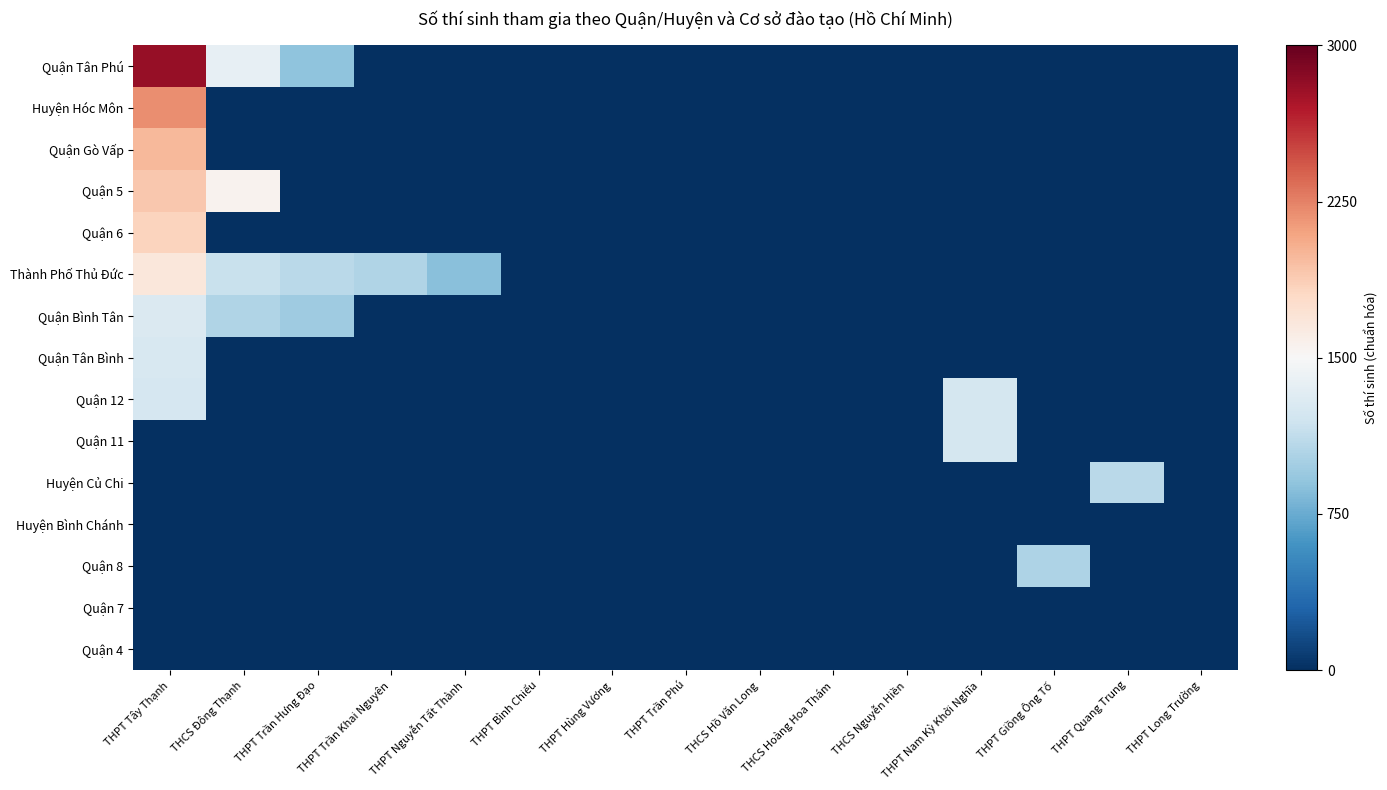

Reading right to left, list all the values displayed in this chart.

Quận Tân Phú: THPT Long Trường=-1.0	THPT Quang Trung=-1.0	THPT Giồng Ông Tố=-1.0	THPT Nam Kỳ Khởi Nghĩa=-1.0	THCS Nguyễn Hiền=-1.0	THCS Hoàng Hoa Thám=-1.0	THCS Hồ Văn Long=-1.0	THPT Trần Phú=-1.0	THPT Hùng Vương=-1.0	THPT Bình Chiểu=-1.0	THPT Nguyễn Tất Thành=-1.0	THPT Trần Khai Nguyên=-1.0	THPT Trần Hưng Đạo=-0.4	THCS Đông Thạnh=-0.1	THPT Tây Thạnh=0.9
Huyện Hóc Môn: THPT Long Trường=-1.0	THPT Quang Trung=-1.0	THPT Giồng Ông Tố=-1.0	THPT Nam Kỳ Khởi Nghĩa=-1.0	THCS Nguyễn Hiền=-1.0	THCS Hoàng Hoa Thám=-1.0	THCS Hồ Văn Long=-1.0	THPT Trần Phú=-1.0	THPT Hùng Vương=-1.0	THPT Bình Chiểu=-1.0	THPT Nguyễn Tất Thành=-1.0	THPT Trần Khai Nguyên=-1.0	THPT Trần Hưng Đạo=-1.0	THCS Đông Thạnh=-1.0	THPT Tây Thạnh=0.5
Quận Gò Vấp: THPT Long Trường=-1.0	THPT Quang Trung=-1.0	THPT Giồng Ông Tố=-1.0	THPT Nam Kỳ Khởi Nghĩa=-1.0	THCS Nguyễn Hiền=-1.0	THCS Hoàng Hoa Thám=-1.0	THCS Hồ Văn Long=-1.0	THPT Trần Phú=-1.0	THPT Hùng Vương=-1.0	THPT Bình Chiểu=-1.0	THPT Nguyễn Tất Thành=-1.0	THPT Trần Khai Nguyên=-1.0	THPT Trần Hưng Đạo=-1.0	THCS Đông Thạnh=-1.0	THPT Tây Thạnh=0.3
Quận 5: THPT Long Trường=-1.0	THPT Quang Trung=-1.0	THPT Giồng Ông Tố=-1.0	THPT Nam Kỳ Khởi Nghĩa=-1.0	THCS Nguyễn Hiền=-1.0	THCS Hoàng Hoa Thám=-1.0	THCS Hồ Văn Long=-1.0	THPT Trần Phú=-1.0	THPT Hùng Vương=-1.0	THPT Bình Chiểu=-1.0	THPT Nguyễn Tất Thành=-1.0	THPT Trần Khai Nguyên=-1.0	THPT Trần Hưng Đạo=-1.0	THCS Đông Thạnh=0.0	THPT Tây Thạnh=0.3
Quận 6: THPT Long Trường=-1.0	THPT Quang Trung=-1.0	THPT Giồng Ông Tố=-1.0	THPT Nam Kỳ Khởi Nghĩa=-1.0	THCS Nguyễn Hiền=-1.0	THCS Hoàng Hoa Thám=-1.0	THCS Hồ Văn Long=-1.0	THPT Trần Phú=-1.0	THPT Hùng Vương=-1.0	THPT Bình Chiểu=-1.0	THPT Nguyễn Tất Thành=-1.0	THPT Trần Khai Nguyên=-1.0	THPT Trần Hưng Đạo=-1.0	THCS Đông Thạnh=-1.0	THPT Tây Thạnh=0.2
Thành Phố Thủ Đức: THPT Long Trường=-1.0	THPT Quang Trung=-1.0	THPT Giồng Ông Tố=-1.0	THPT Nam Kỳ Khởi Nghĩa=-1.0	THCS Nguyễn Hiền=-1.0	THCS Hoàng Hoa Thám=-1.0	THCS Hồ Văn Long=-1.0	THPT Trần Phú=-1.0	THPT Hùng Vương=-1.0	THPT Bình Chiểu=-1.0	THPT Nguyễn Tất Thành=-0.4	THPT Trần Khai Nguyên=-0.3	THPT Trần Hưng Đạo=-0.3	THCS Đông Thạnh=-0.2	THPT Tây Thạnh=0.1
Quận Bình Tân: THPT Long Trường=-1.0	THPT Quang Trung=-1.0	THPT Giồng Ông Tố=-1.0	THPT Nam Kỳ Khởi Nghĩa=-1.0	THCS Nguyễn Hiền=-1.0	THCS Hoàng Hoa Thám=-1.0	THCS Hồ Văn Long=-1.0	THPT Trần Phú=-1.0	THPT Hùng Vương=-1.0	THPT Bình Chiểu=-1.0	THPT Nguyễn Tất Thành=-1.0	THPT Trần Khai Nguyên=-1.0	THPT Trần Hưng Đạo=-0.4	THCS Đông Thạnh=-0.3	THPT Tây Thạnh=-0.1
Quận Tân Bình: THPT Long Trường=-1.0	THPT Quang Trung=-1.0	THPT Giồng Ông Tố=-1.0	THPT Nam Kỳ Khởi Nghĩa=-1.0	THCS Nguyễn Hiền=-1.0	THCS Hoàng Hoa Thám=-1.0	THCS Hồ Văn Long=-1.0	THPT Trần Phú=-1.0	THPT Hùng Vương=-1.0	THPT Bình Chiểu=-1.0	THPT Nguyễn Tất Thành=-1.0	THPT Trần Khai Nguyên=-1.0	THPT Trần Hưng Đạo=-1.0	THCS Đông Thạnh=-1.0	THPT Tây Thạnh=-0.2
Quận 12: THPT Long Trường=-1.0	THPT Quang Trung=-1.0	THPT Giồng Ông Tố=-1.0	THPT Nam Kỳ Khởi Nghĩa=-0.2	THCS Nguyễn Hiền=-1.0	THCS Hoàng Hoa Thám=-1.0	THCS Hồ Văn Long=-1.0	THPT Trần Phú=-1.0	THPT Hùng Vương=-1.0	THPT Bình Chiểu=-1.0	THPT Nguyễn Tất Thành=-1.0	THPT Trần Khai Nguyên=-1.0	THPT Trần Hưng Đạo=-1.0	THCS Đông Thạnh=-1.0	THPT Tây Thạnh=-0.2
Quận 11: THPT Long Trường=-1.0	THPT Quang Trung=-1.0	THPT Giồng Ông Tố=-1.0	THPT Nam Kỳ Khởi Nghĩa=-0.2	THCS Nguyễn Hiền=-1.0	THCS Hoàng Hoa Thám=-1.0	THCS Hồ Văn Long=-1.0	THPT Trần Phú=-1.0	THPT Hùng Vương=-1.0	THPT Bình Chiểu=-1.0	THPT Nguyễn Tất Thành=-1.0	THPT Trần Khai Nguyên=-1.0	THPT Trần Hưng Đạo=-1.0	THCS Đông Thạnh=-1.0	THPT Tây Thạnh=-1.0
Huyện Củ Chi: THPT Long Trường=-1.0	THPT Quang Trung=-0.3	THPT Giồng Ông Tố=-1.0	THPT Nam Kỳ Khởi Nghĩa=-1.0	THCS Nguyễn Hiền=-1.0	THCS Hoàng Hoa Thám=-1.0	THCS Hồ Văn Long=-1.0	THPT Trần Phú=-1.0	THPT Hùng Vương=-1.0	THPT Bình Chiểu=-1.0	THPT Nguyễn Tất Thành=-1.0	THPT Trần Khai Nguyên=-1.0	THPT Trần Hưng Đạo=-1.0	THCS Đông Thạnh=-1.0	THPT Tây Thạnh=-1.0
Huyện Bình Chánh: THPT Long Trường=-1.0	THPT Quang Trung=-1.0	THPT Giồng Ông Tố=-1.0	THPT Nam Kỳ Khởi Nghĩa=-1.0	THCS Nguyễn Hiền=-1.0	THCS Hoàng Hoa Thám=-1.0	THCS Hồ Văn Long=-1.0	THPT Trần Phú=-1.0	THPT Hùng Vương=-1.0	THPT Bình Chiểu=-1.0	THPT Nguyễn Tất Thành=-1.0	THPT Trần Khai Nguyên=-1.0	THPT Trần Hưng Đạo=-1.0	THCS Đông Thạnh=-1.0	THPT Tây Thạnh=-1.0
Quận 8: THPT Long Trường=-1.0	THPT Quang Trung=-1.0	THPT Giồng Ông Tố=-0.3	THPT Nam Kỳ Khởi Nghĩa=-1.0	THCS Nguyễn Hiền=-1.0	THCS Hoàng Hoa Thám=-1.0	THCS Hồ Văn Long=-1.0	THPT Trần Phú=-1.0	THPT Hùng Vương=-1.0	THPT Bình Chiểu=-1.0	THPT Nguyễn Tất Thành=-1.0	THPT Trần Khai Nguyên=-1.0	THPT Trần Hưng Đạo=-1.0	THCS Đông Thạnh=-1.0	THPT Tây Thạnh=-1.0
Quận 7: THPT Long Trường=-1.0	THPT Quang Trung=-1.0	THPT Giồng Ông Tố=-1.0	THPT Nam Kỳ Khởi Nghĩa=-1.0	THCS Nguyễn Hiền=-1.0	THCS Hoàng Hoa Thám=-1.0	THCS Hồ Văn Long=-1.0	THPT Trần Phú=-1.0	THPT Hùng Vương=-1.0	THPT Bình Chiểu=-1.0	THPT Nguyễn Tất Thành=-1.0	THPT Trần Khai Nguyên=-1.0	THPT Trần Hưng Đạo=-1.0	THCS Đông Thạnh=-1.0	THPT Tây Thạnh=-1.0
Quận 4: THPT Long Trường=-1.0	THPT Quang Trung=-1.0	THPT Giồng Ông Tố=-1.0	THPT Nam Kỳ Khởi Nghĩa=-1.0	THCS Nguyễn Hiền=-1.0	THCS Hoàng Hoa Thám=-1.0	THCS Hồ Văn Long=-1.0	THPT Trần Phú=-1.0	THPT Hùng Vương=-1.0	THPT Bình Chiểu=-1.0	THPT Nguyễn Tất Thành=-1.0	THPT Trần Khai Nguyên=-1.0	THPT Trần Hưng Đạo=-1.0	THCS Đông Thạnh=-1.0	THPT Tây Thạnh=-1.0